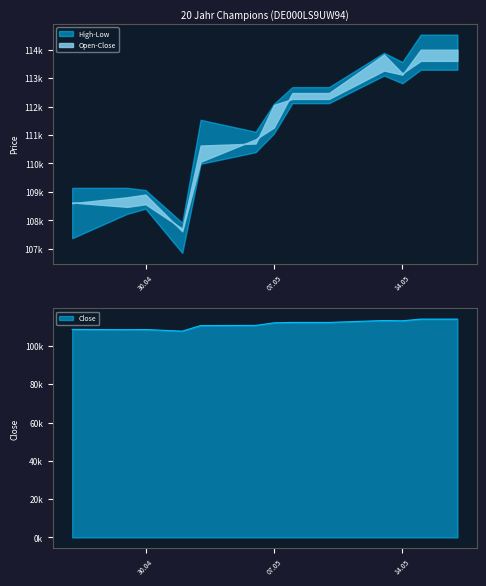

True or false: High and Open cross at least once.

False